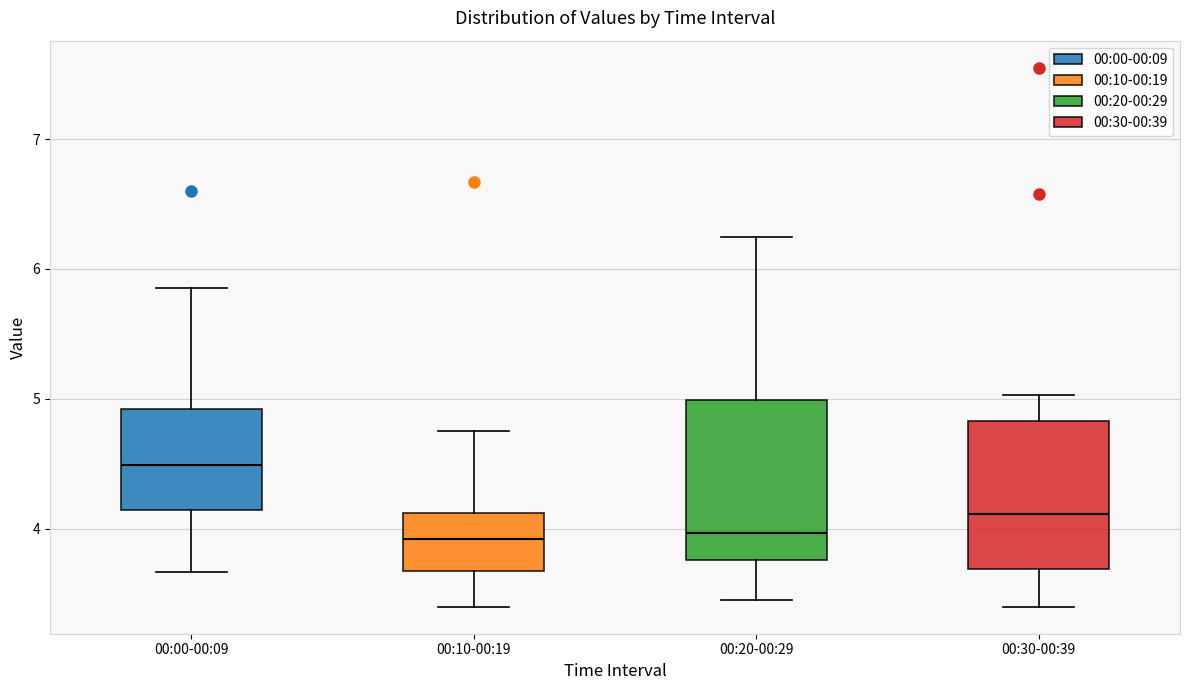

Reading left to right, read every box against the y-axis: the position of its median line, the range the box covers, and the ends of its whiskers. The values are not printed on the chart, so give them approximately, as read against the axis.

00:00-00:09: median 4.5, box 4.1 to 4.9, whiskers 3.7 to 5.9
00:10-00:19: median 3.9, box 3.7 to 4.1, whiskers 3.4 to 4.8
00:20-00:29: median 4.0, box 3.8 to 5.0, whiskers 3.5 to 6.3
00:30-00:39: median 4.1, box 3.7 to 4.8, whiskers 3.4 to 5.0